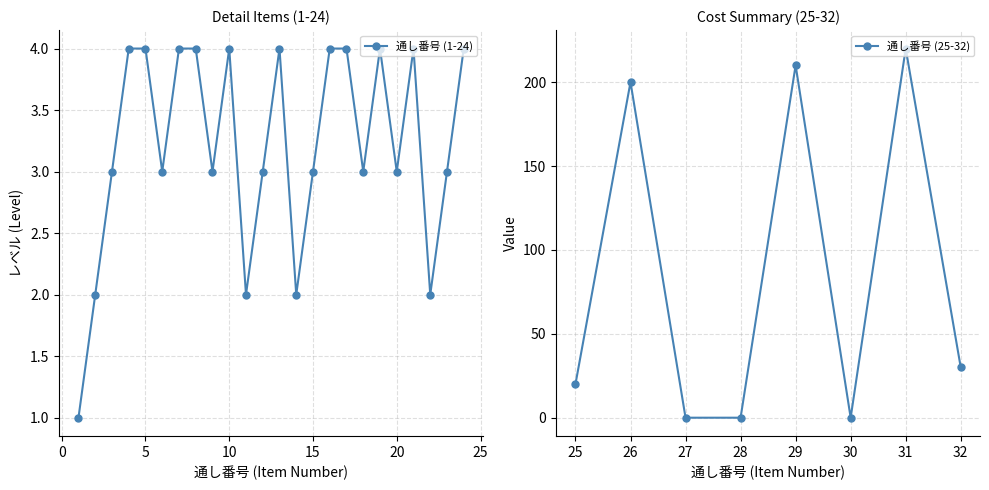

Between 8 and 19, which is larger?

19